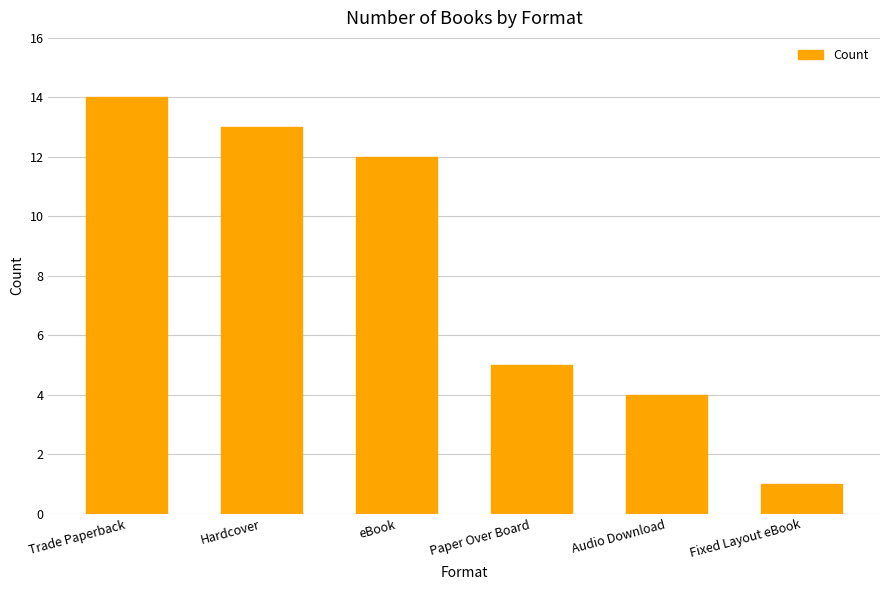

Reading left to right, list all the values displayed in this chart.

14	13	12	5	4	1